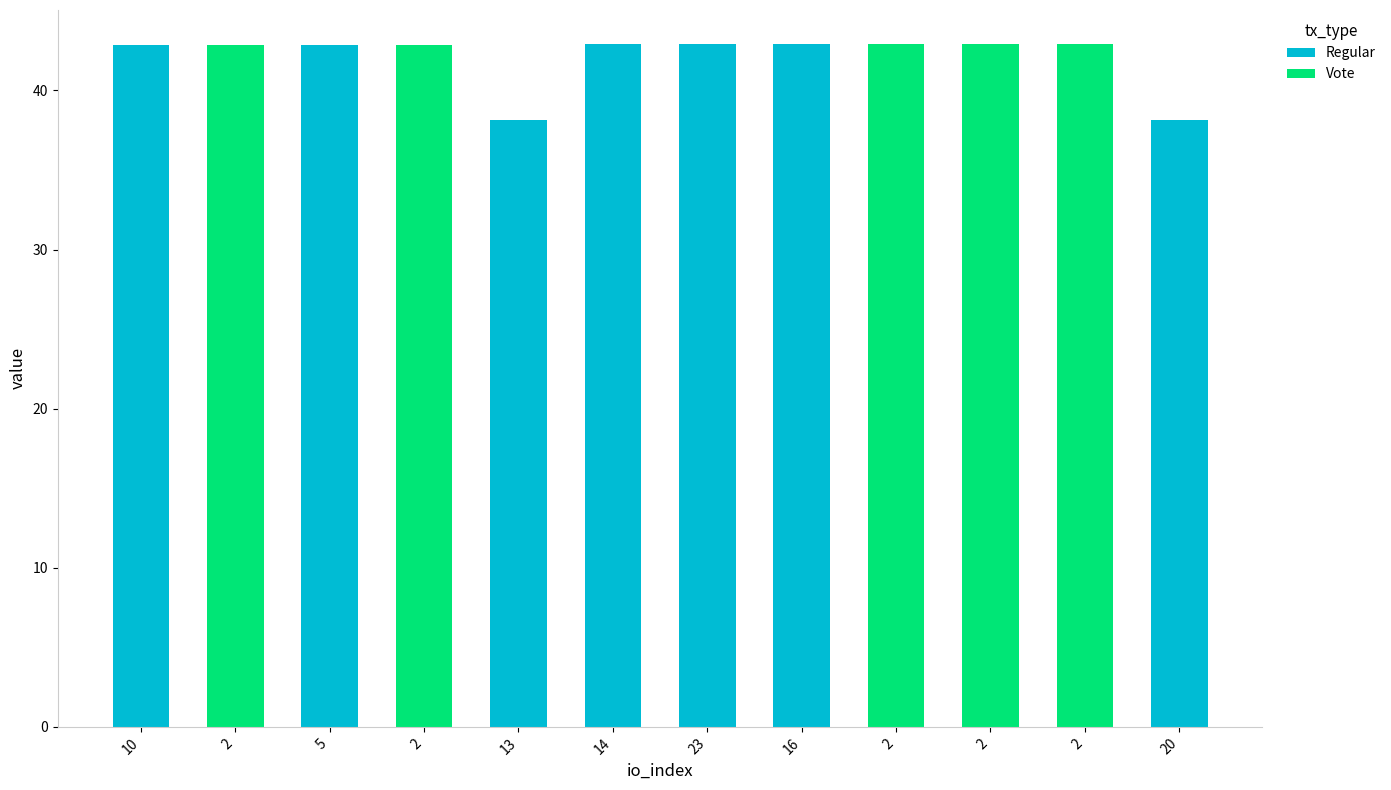

What is the maximum value shown in the chart?

42.9